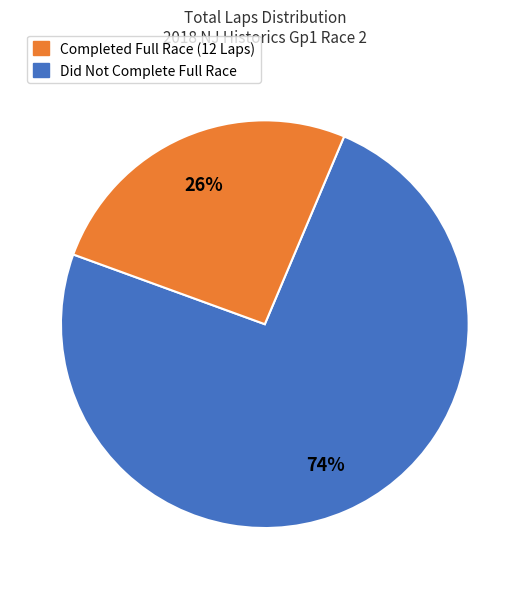

Does any single category account for the majority?

Yes